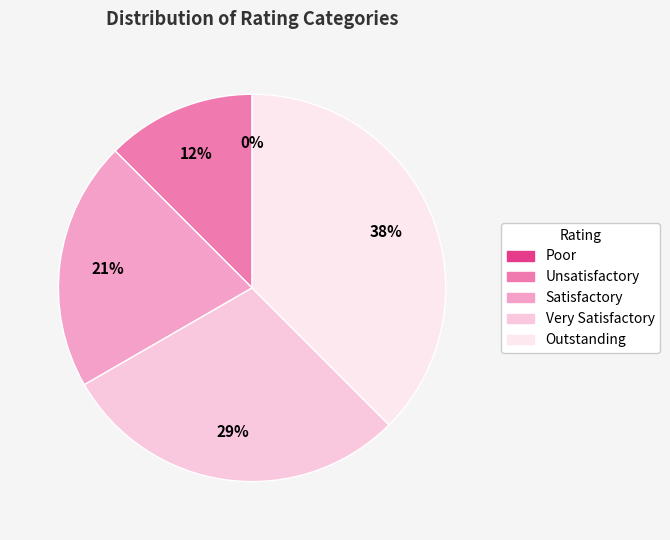

Is there a majority slice in this chart?

No